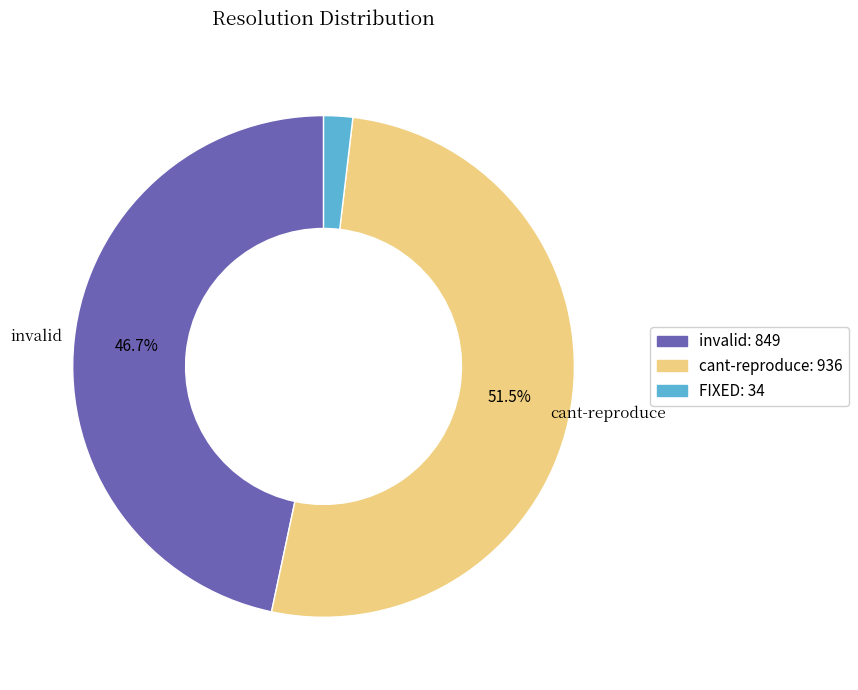

Which has a higher value, FIXED or invalid?

invalid